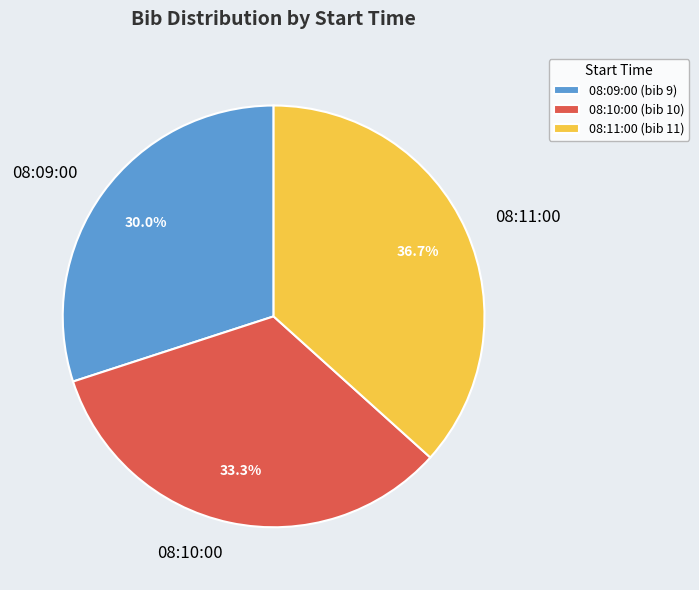

To the nearest percent, what percentage of the pie is 08:09:00?

30%